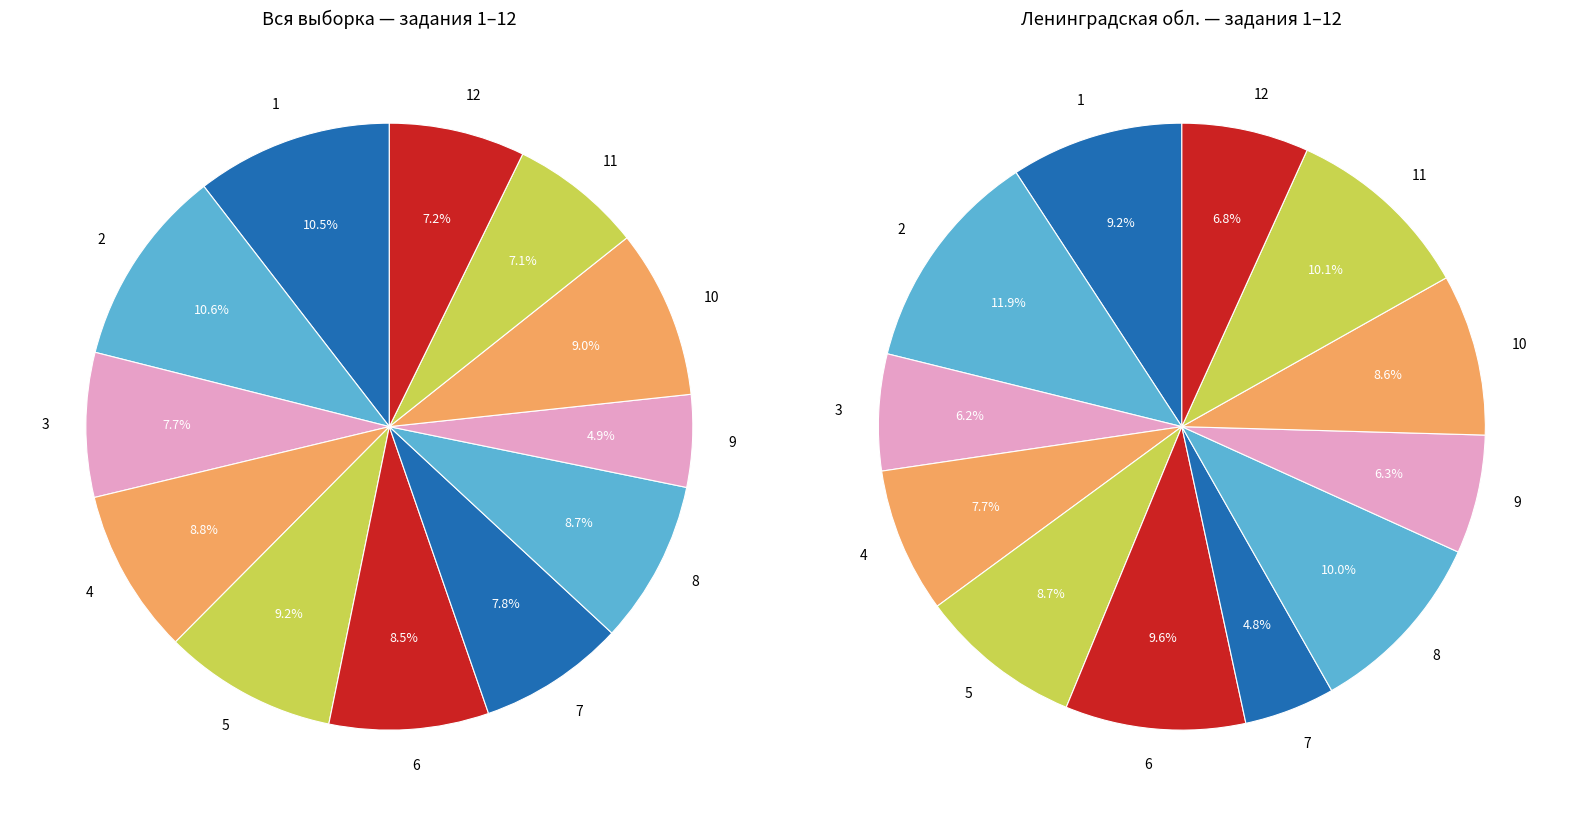

Count the number of slices in the pie.

12